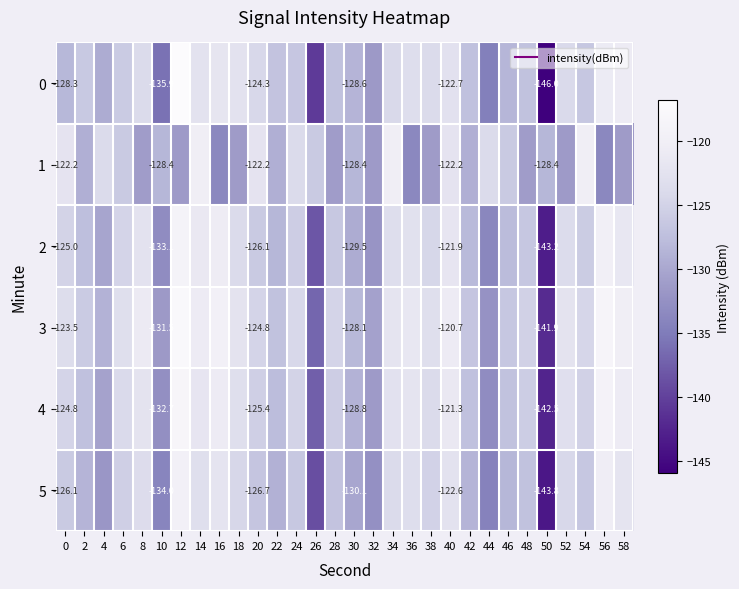

What is the sum of all 2 values?

-3796.5